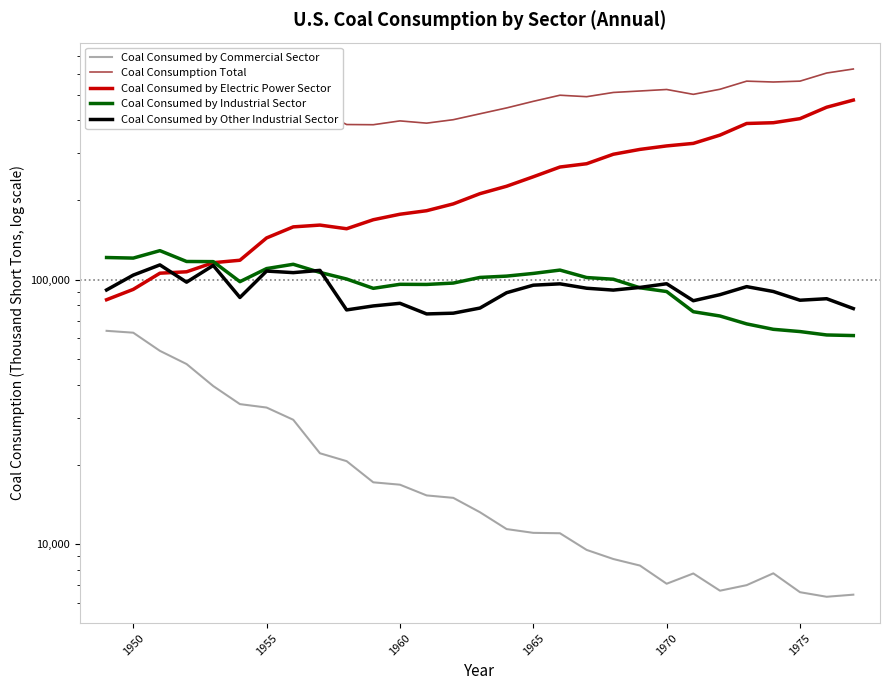

How many data points in Coal Consumed by Commercial Sector are less than 13210?

14